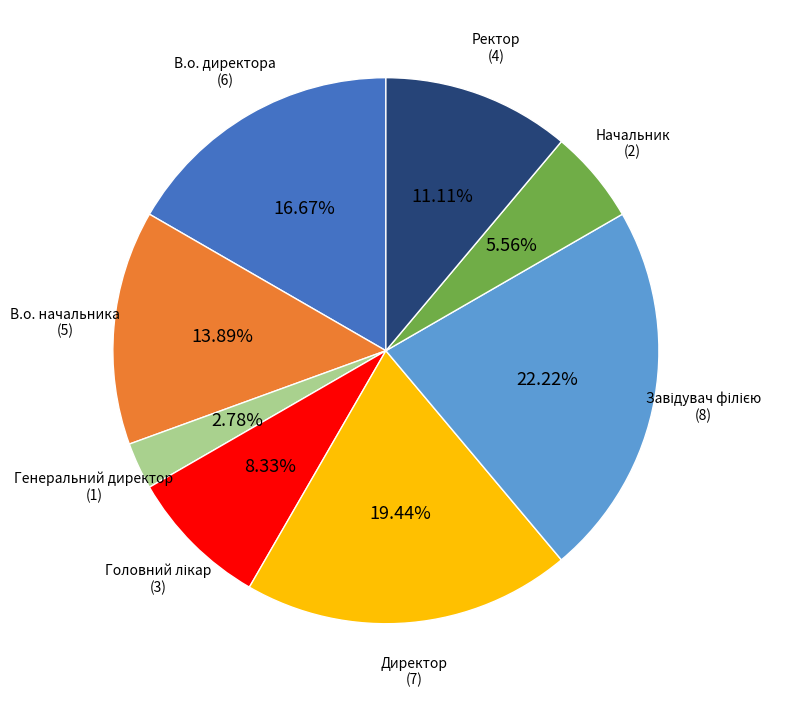

Is there any slice that represents more than half of the pie?

No